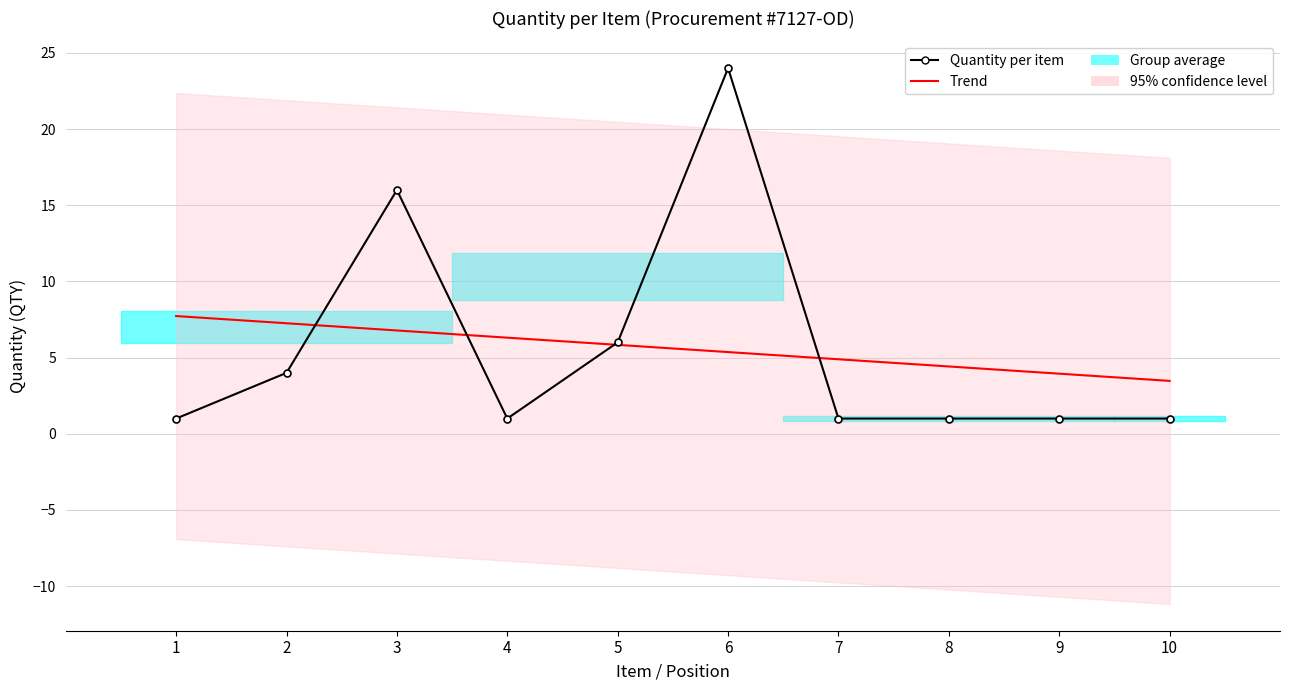

How many lines are shown in the chart?

2